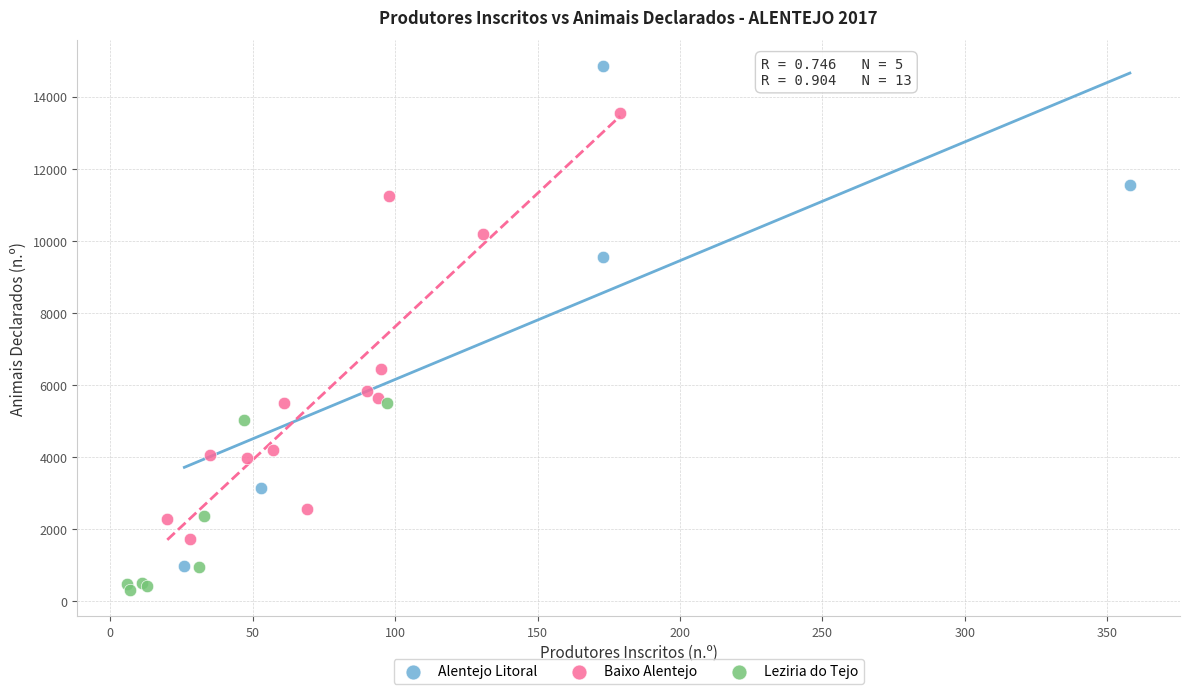

Which series has the widest spread of Y values?

Alentejo Litoral